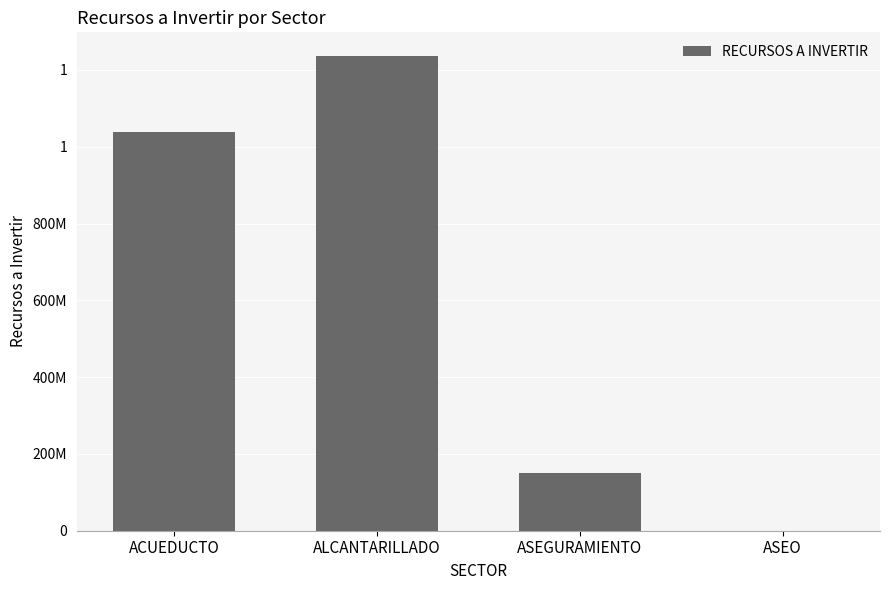

What is the ratio of the value at ASEGURAMIENTO to the value at ALCANTARILLADO?

0.1